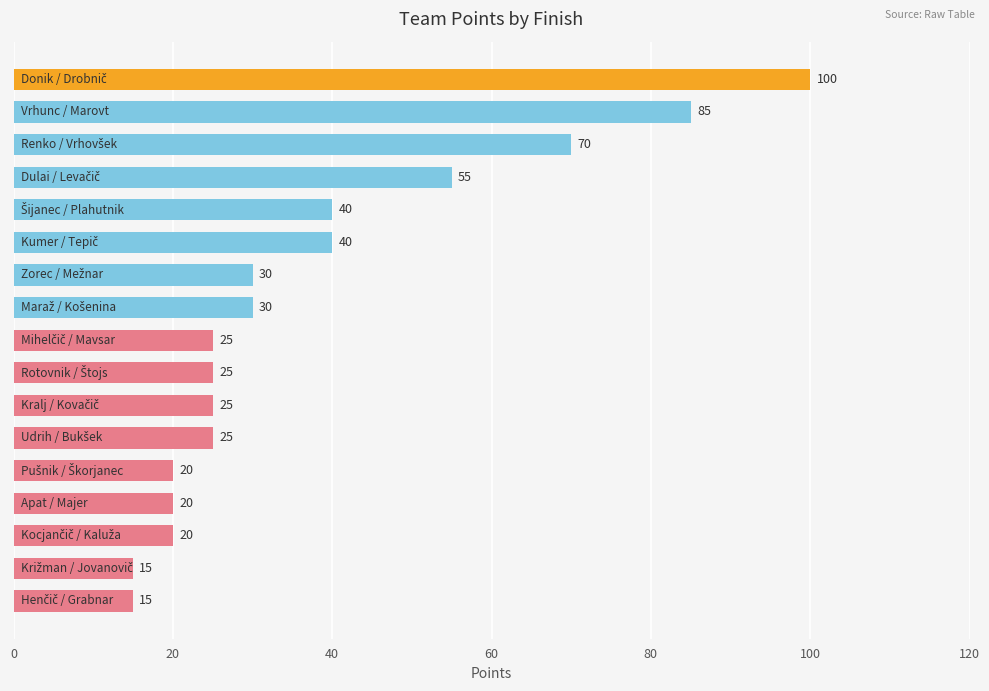

What is the value of the 1st bar from the top?

100